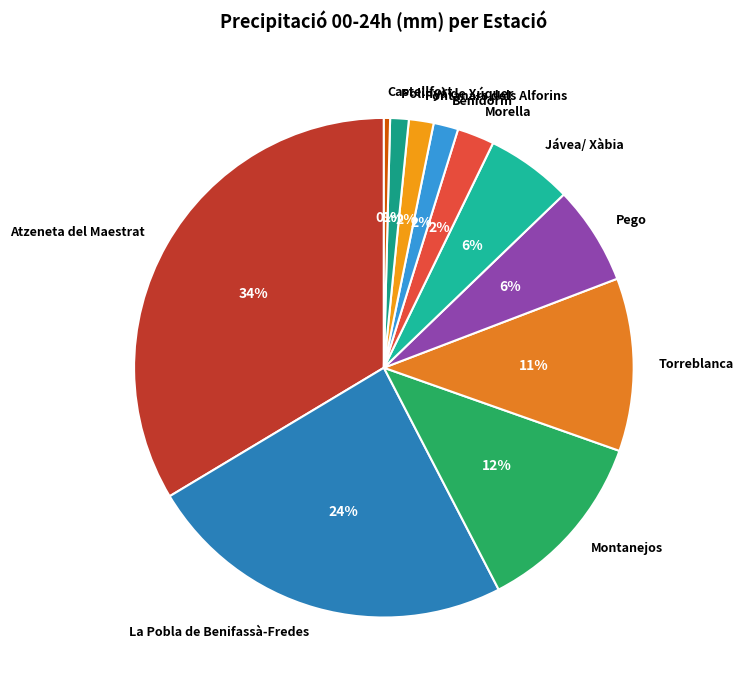

Do La Pobla de Benifassà-Fredes and Montanejos together represent more than half of the pie?

No